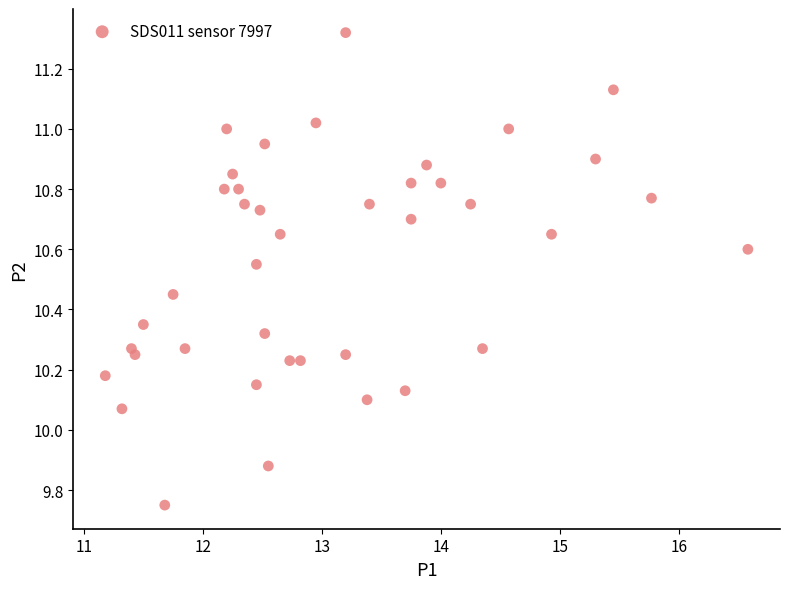

What is the range of X values (max minus min)?

5.4